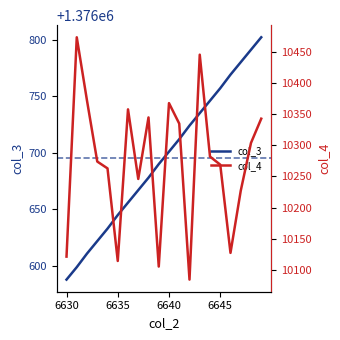

Which category has the lowest value in the col_3 series?

6630